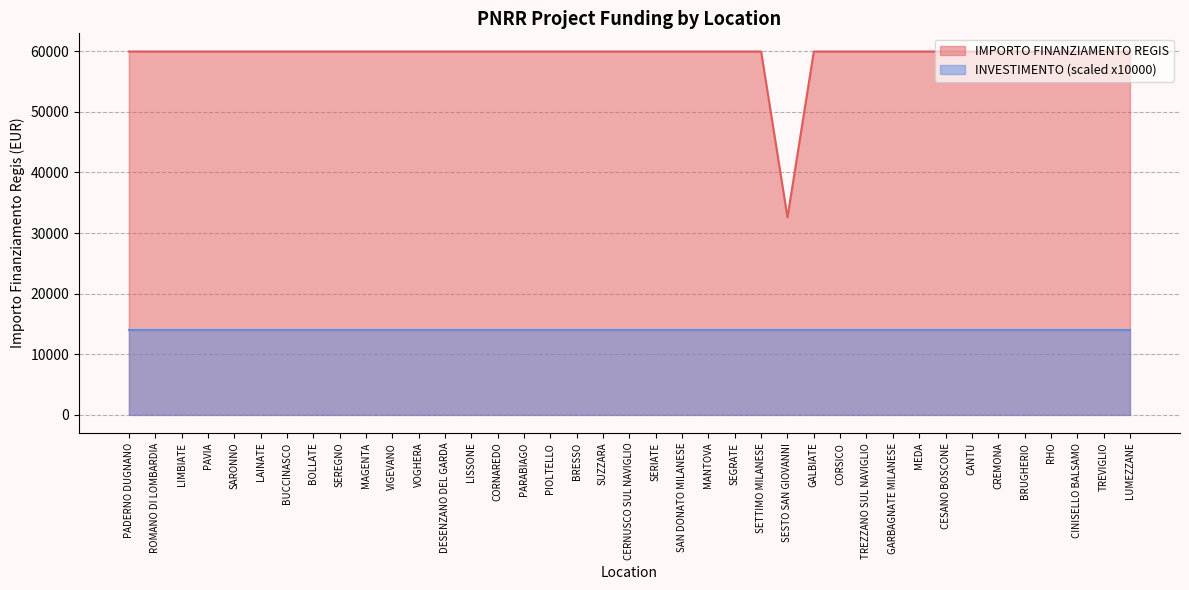

Reading right to left, transcribe all the data shown in this chart.

59966	59966	59966	59966	59966	59966	59966	59966	59966	59966	59966	59966	59966	32589	59966	59966	59966	59966	59966	59966	59966	59966	59966	59966	59966	59966	59966	59966	59966	59966	59966	59966	59966	59966	59966	59966	59966	59966	59966